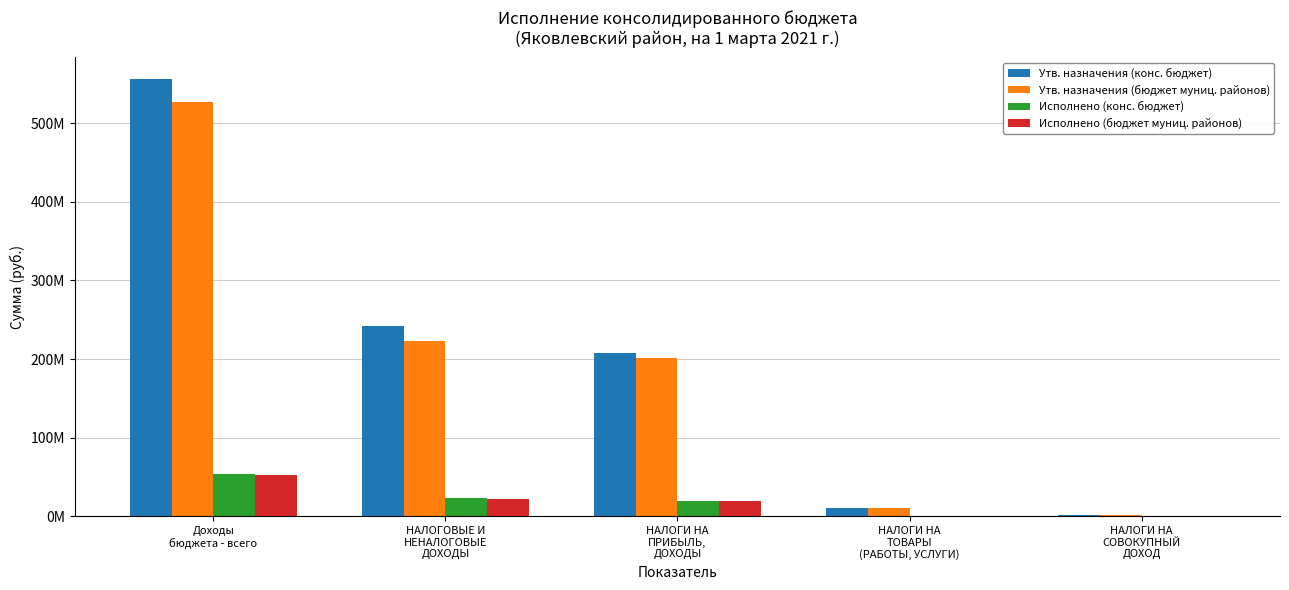

What are all the series names shown in the legend?

Утв. назначения (конс. бюджет), Утв. назначения (бюджет муниц. районов), Исполнено (конс. бюджет), Исполнено (бюджет муниц. районов)